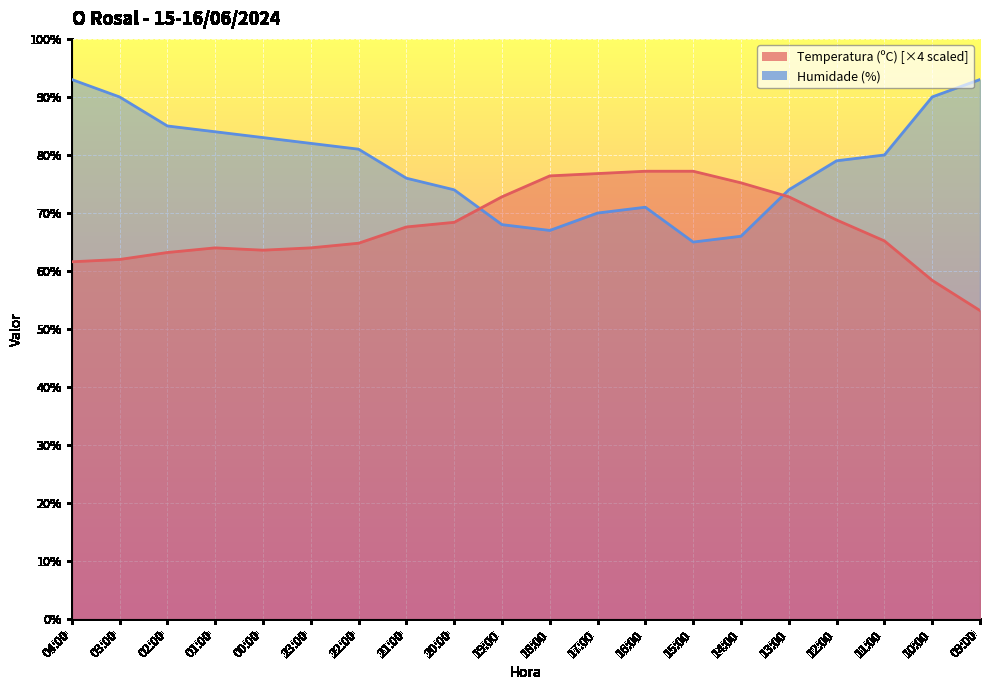

What are all the series names shown in the legend?

Temperatura (ºC), Humidade (%)